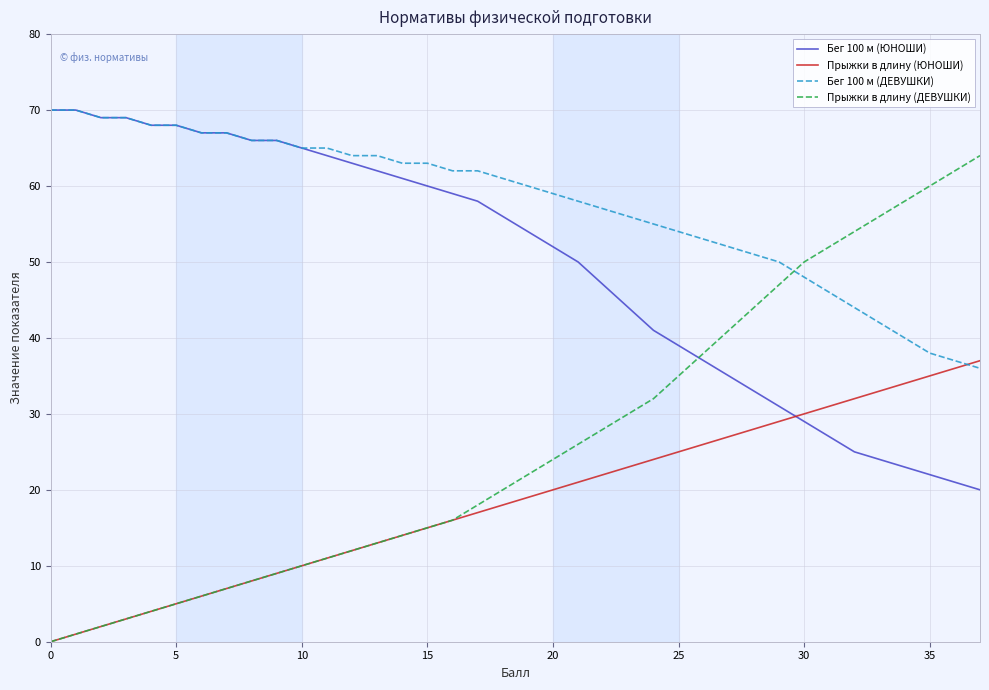

Which series has the widest spread of values?

Прыжки в длину (ДЕВУШКИ)